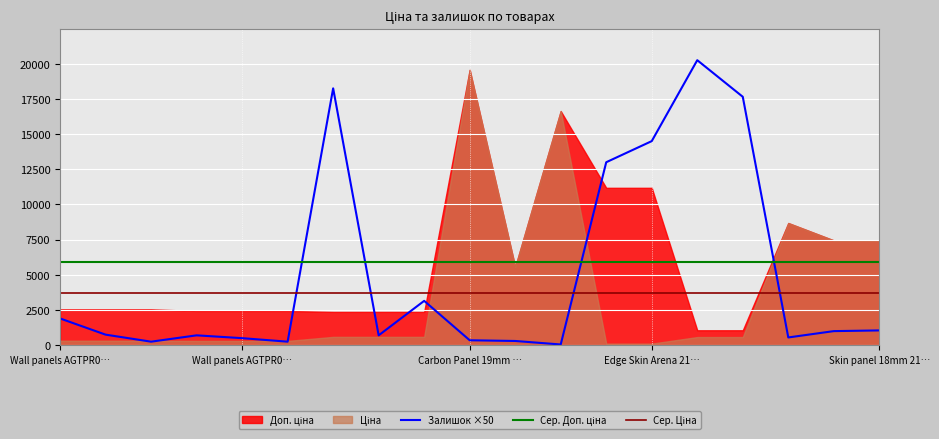

Is the value of Сер. Ціна at Skin panel 18mm 21… greater than the value of Залишок ×50 at 10?

Yes